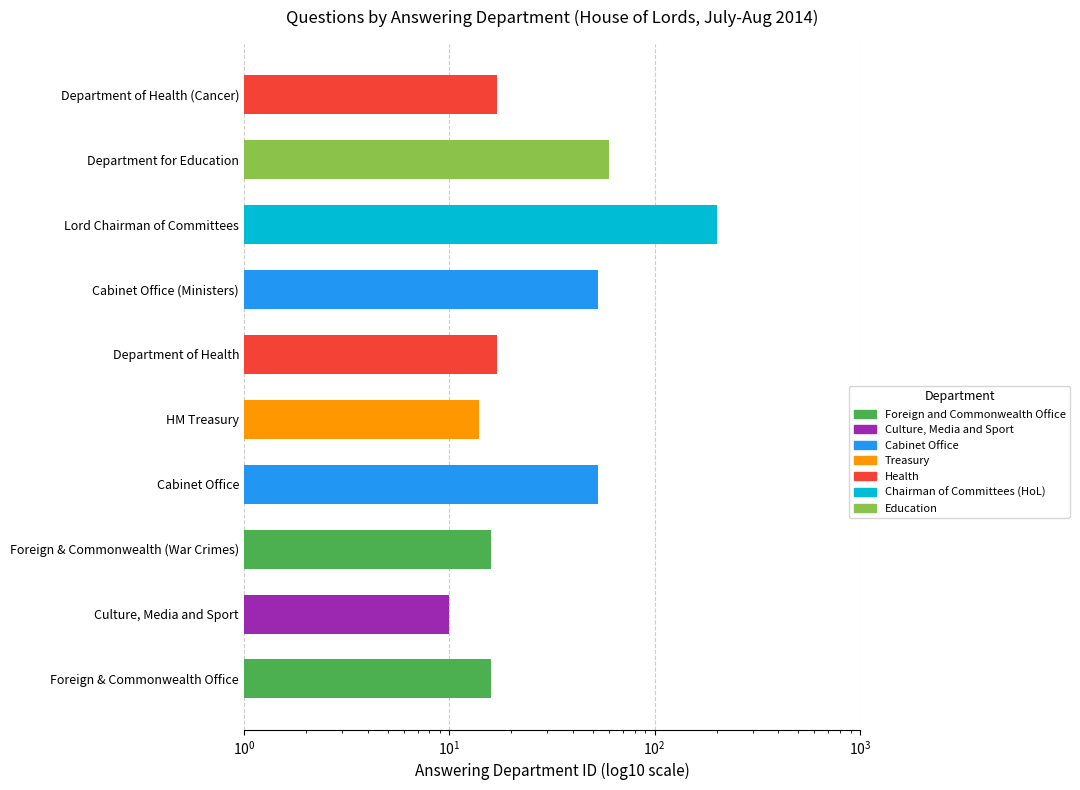

Is it true that the value at Cabinet Office (Ministers) is 53?

True